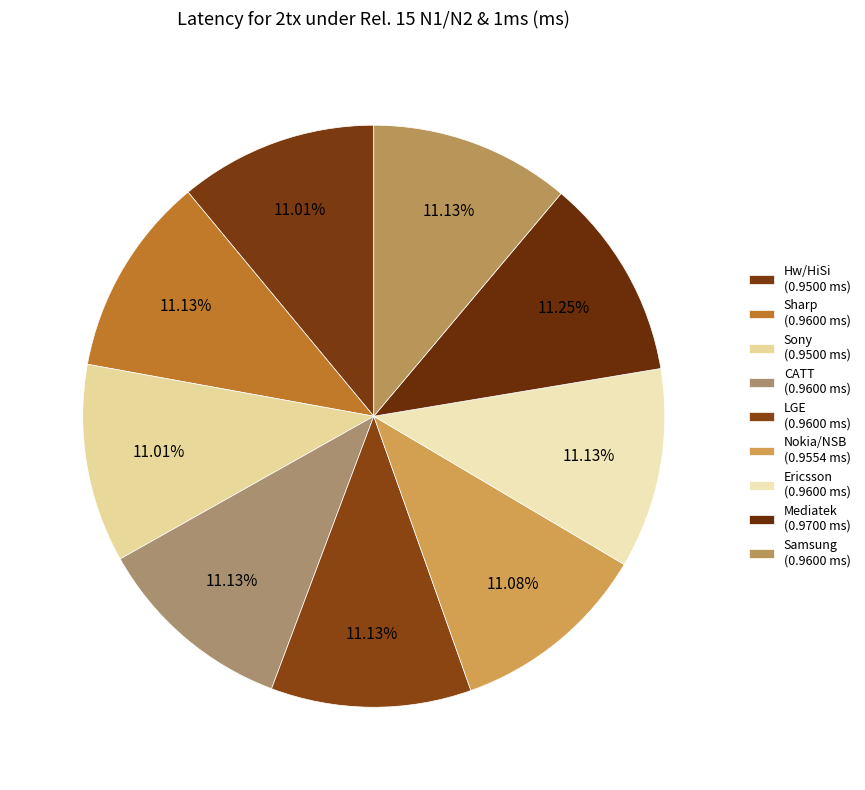

What is the total percentage of LGE and Samsung?

22.3%